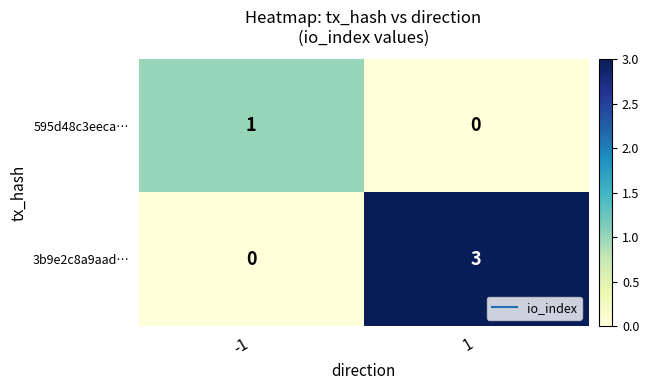

Count the number of categories in the chart.

2